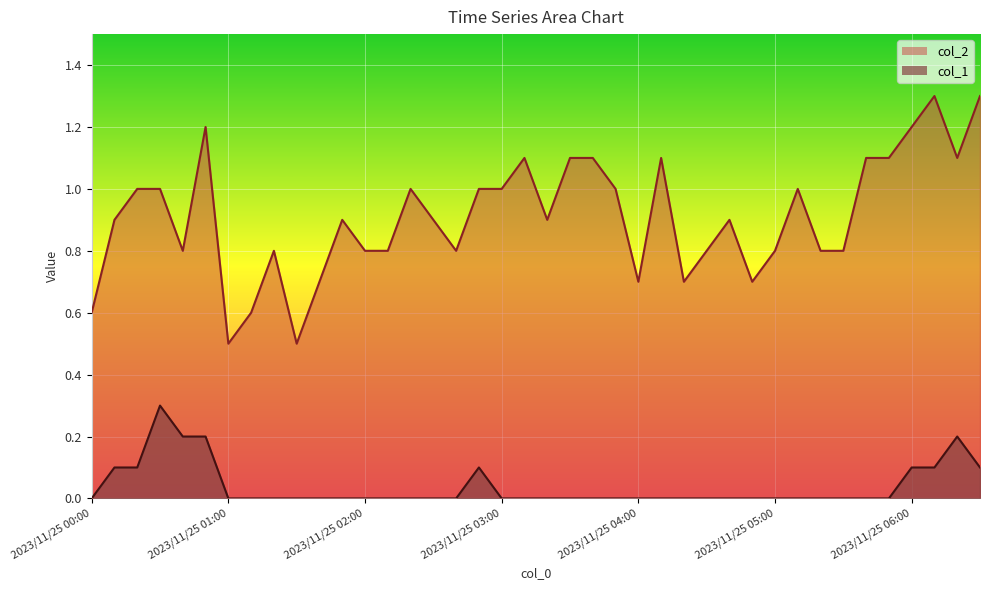

Is it true that col_2 equals 0.7 at 2023/11/25 04:50?

True